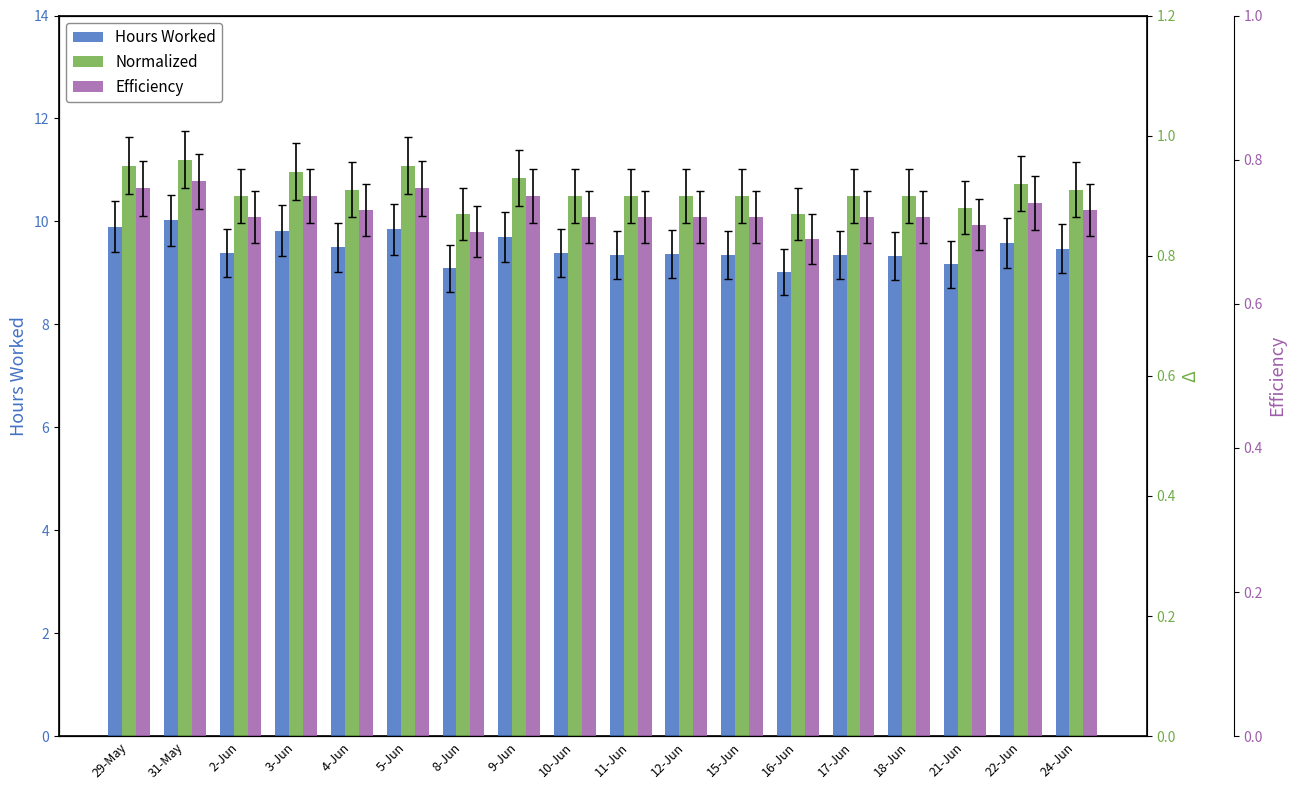

Reading left to right, list all the values displayed in this chart.

Hours Worked: 9.9	10.0	9.4	9.8	9.5	9.8	9.1	9.7	9.4	9.3	9.4	9.3	9.0	9.3	9.3	9.2	9.6	9.5
Normalized: 0.9	1.0	0.9	0.9	0.9	0.9	0.9	0.9	0.9	0.9	0.9	0.9	0.9	0.9	0.9	0.9	0.9	0.9
Efficiency: 0.8	0.8	0.7	0.8	0.7	0.8	0.7	0.8	0.7	0.7	0.7	0.7	0.7	0.7	0.7	0.7	0.7	0.7